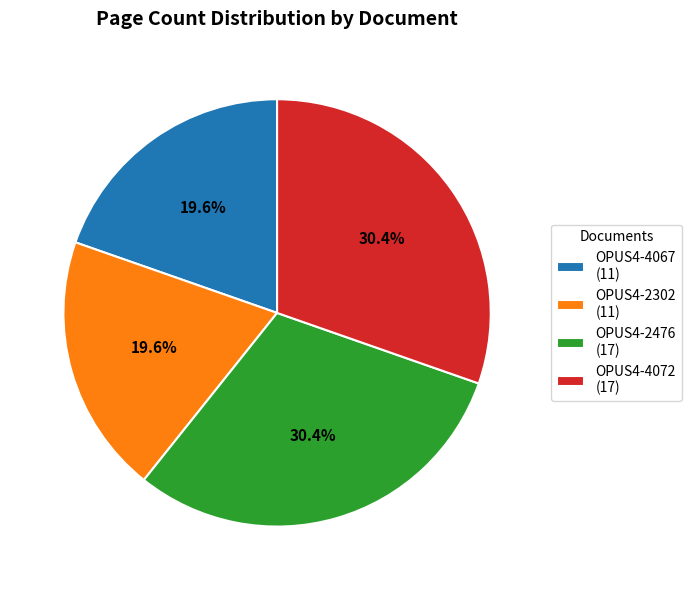

Is OPUS4-4067 (11) the majority of the pie?

No